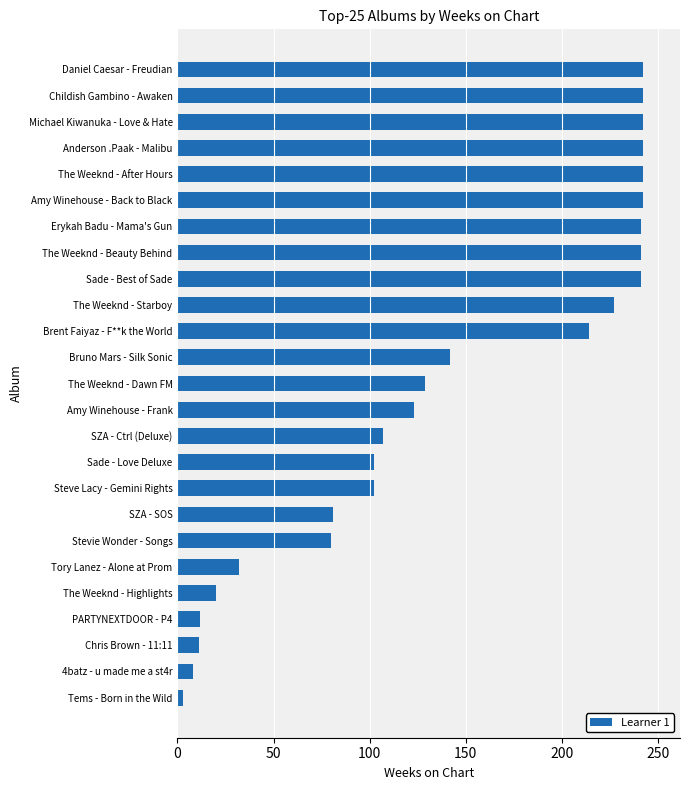

Does the chart contain stacked bars?

No